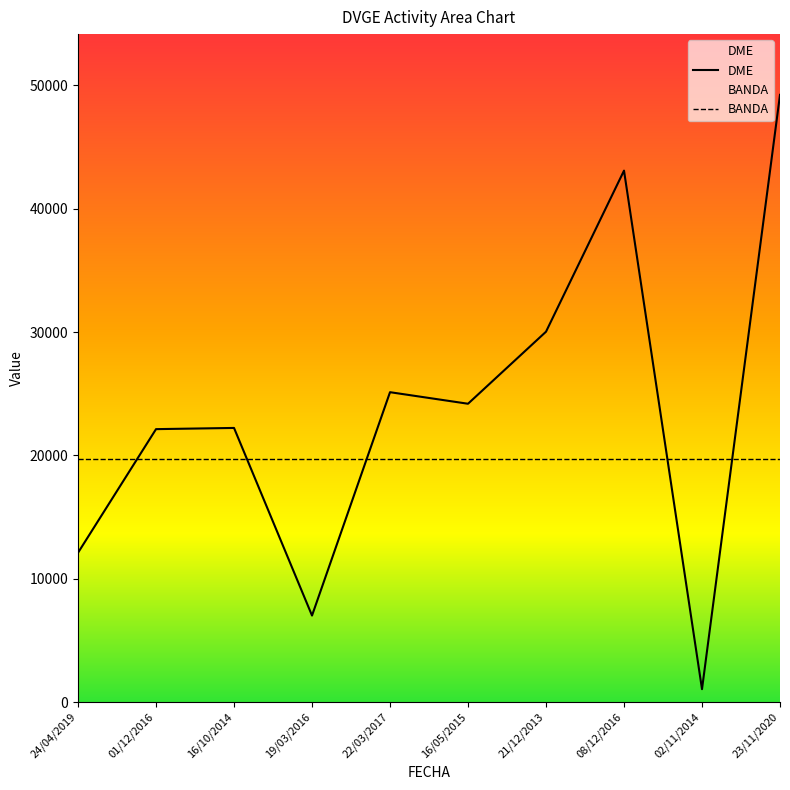

Which series has the largest total across all categories?

DME